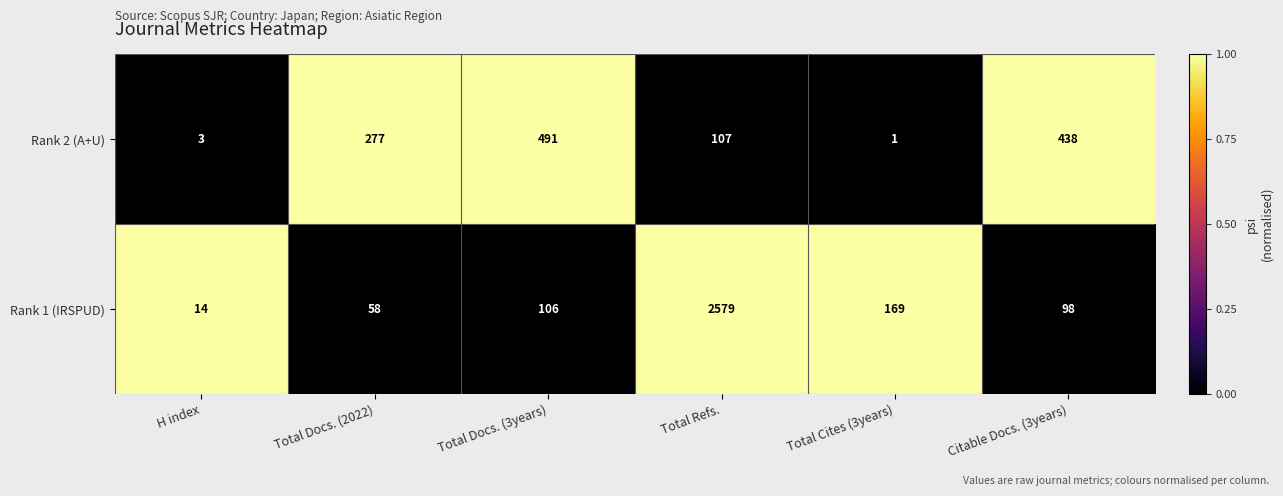

How many data points in Rank 2 (A+U) are less than 277?

3